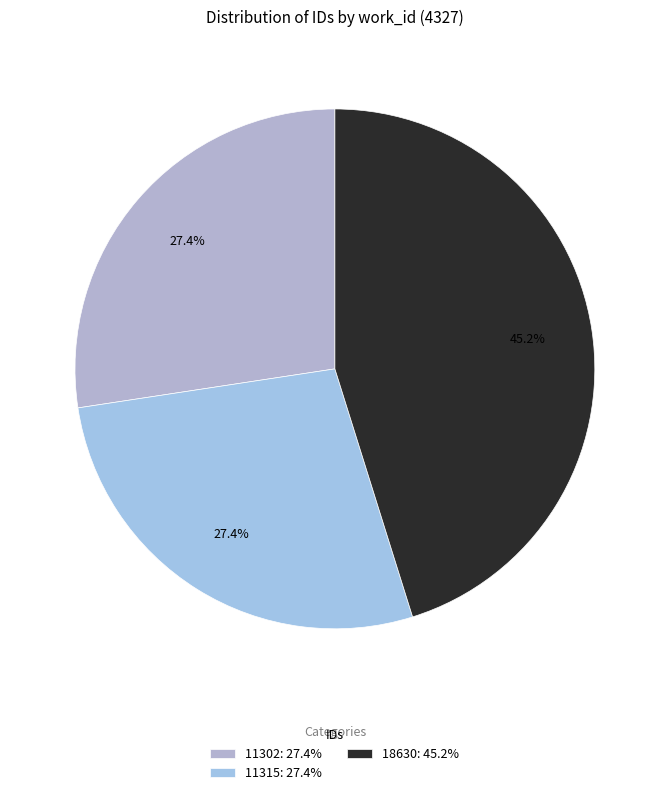

Is it true that 11315 is 27% of the pie?

True